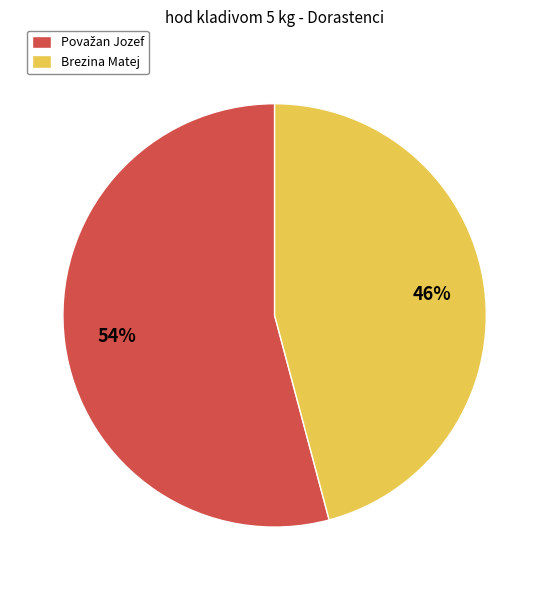

To the nearest percent, what portion does Brezina Matej represent?

46%